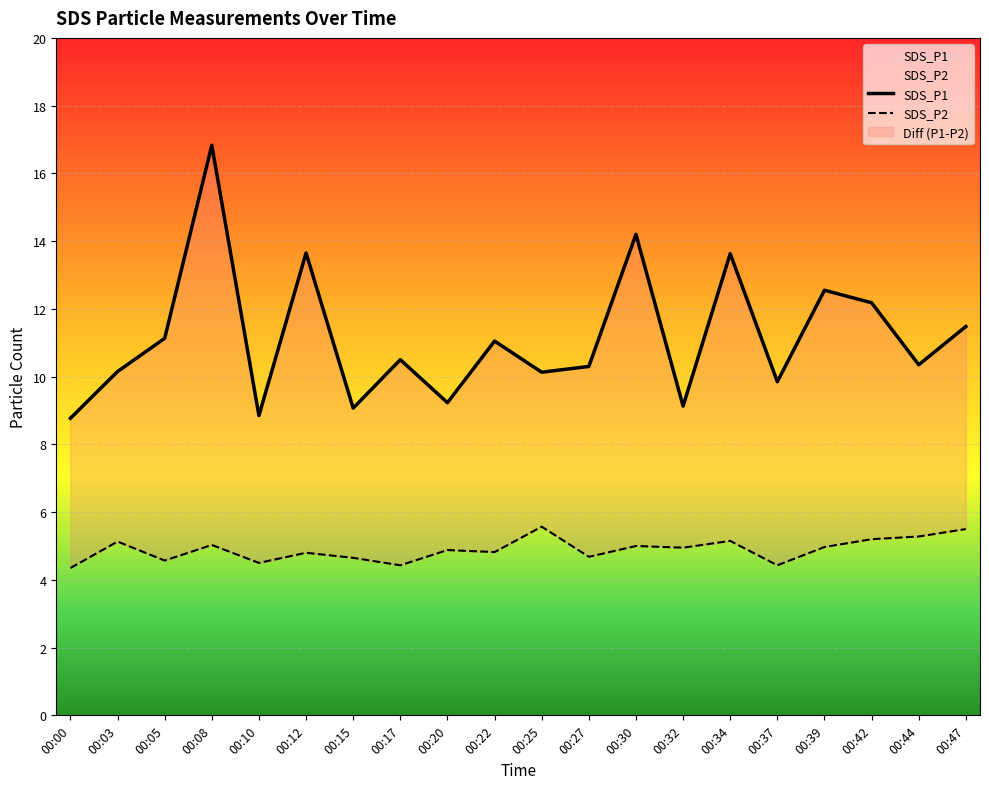

The SDS_P1 series shows 14.2 at 00:30. True or false?

True